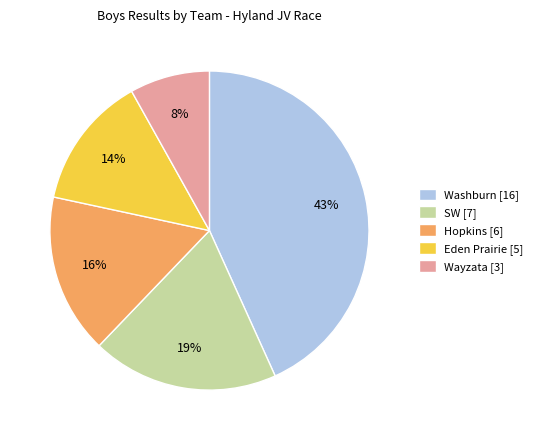

Does Washburn represent more than half of the total?

No